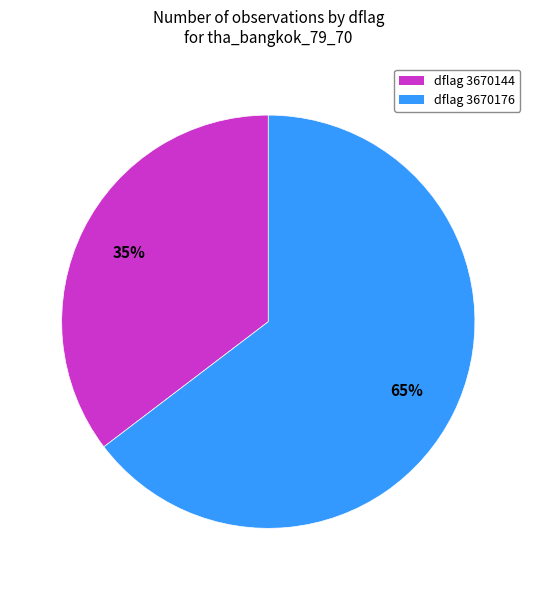

To the nearest percent, what is the average slice percentage?

50%